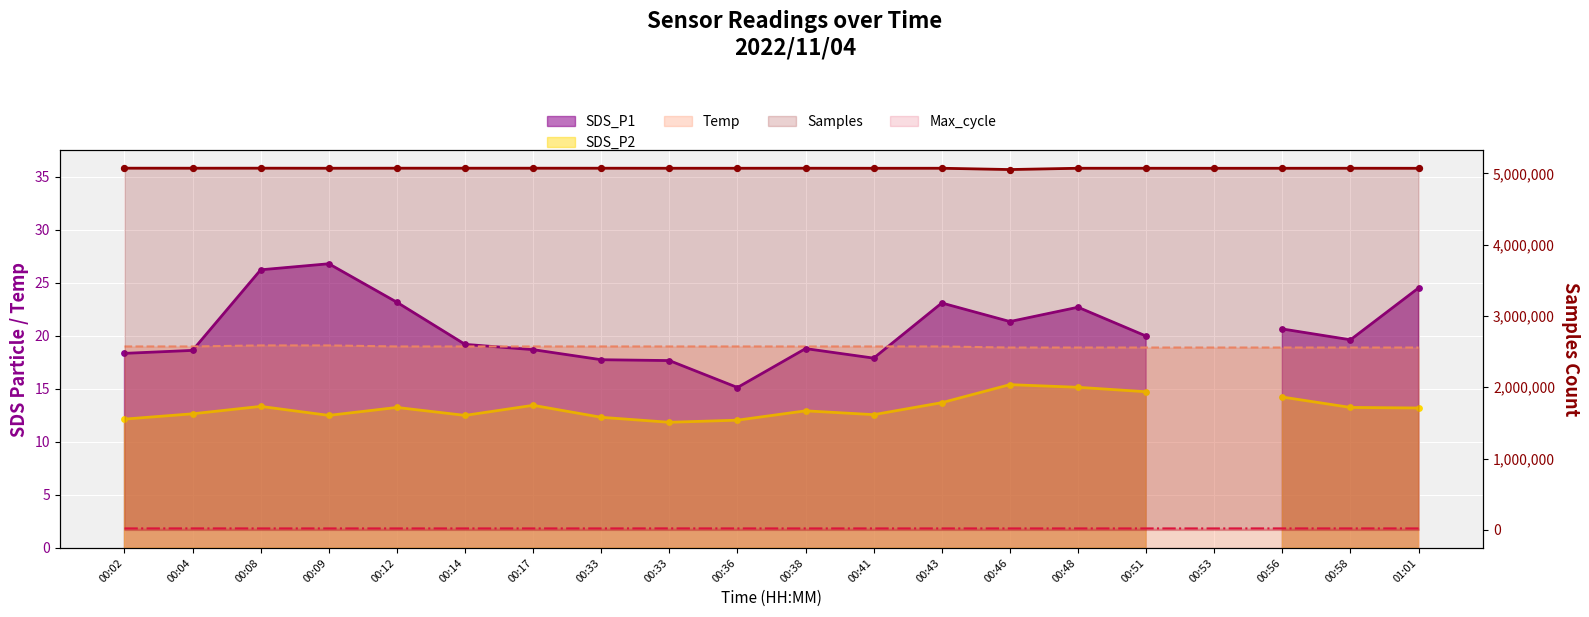

Which series contains the lowest Y value?

max_cycle